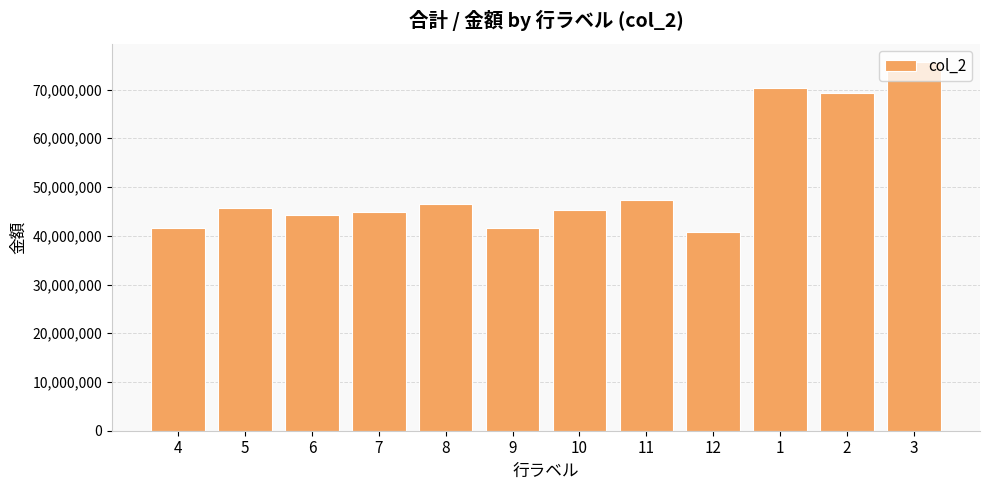

The value at 3 is 75609342. True or false?

True